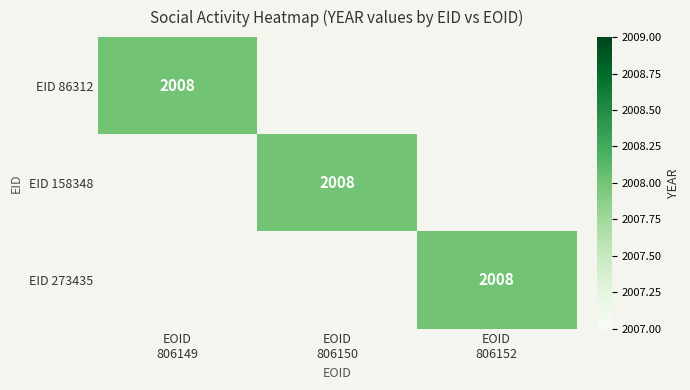

Which category has the lowest value across all series?

EOID
806150